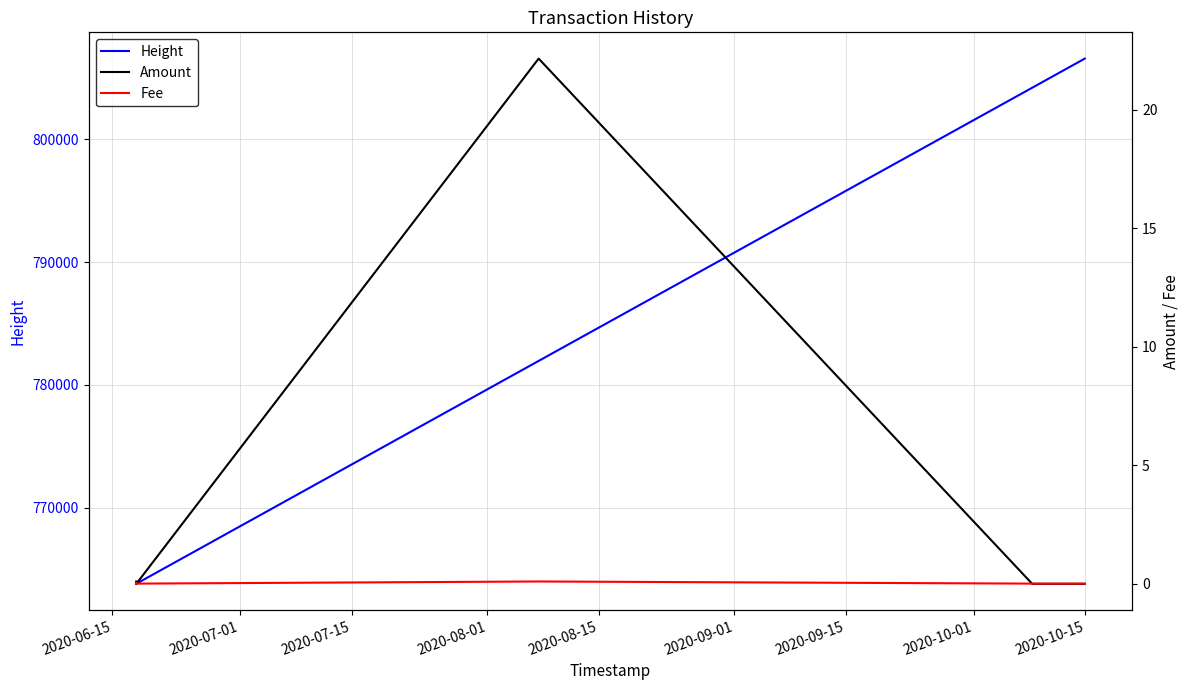

What is the maximum value for Height?

806581